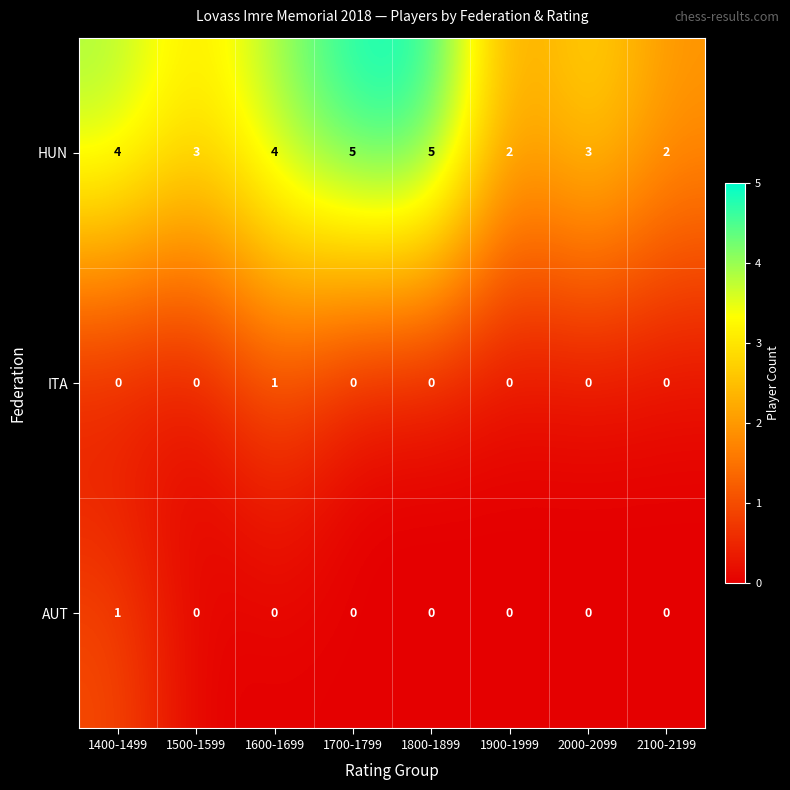

Between 1900-1999 and 2000-2099, which series saw the biggest shift?

HUN